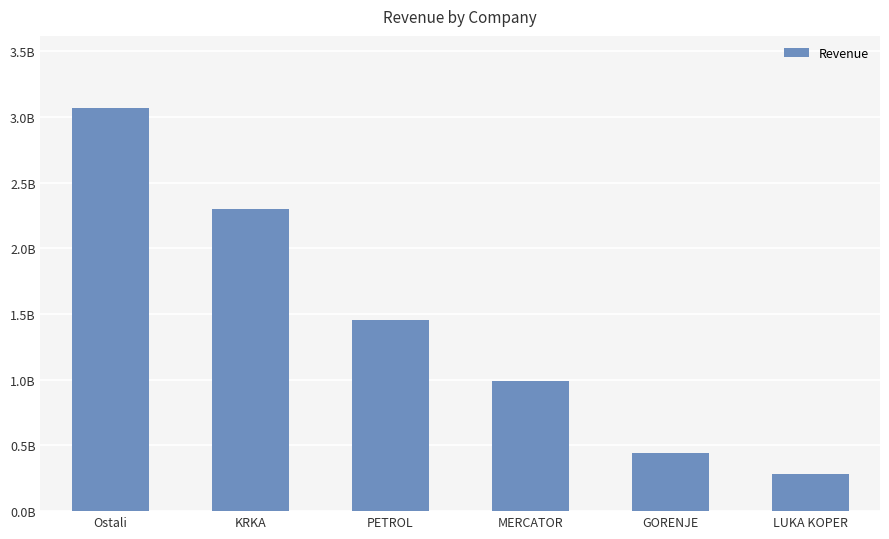

Which has a higher value, KRKA or Ostali?

Ostali